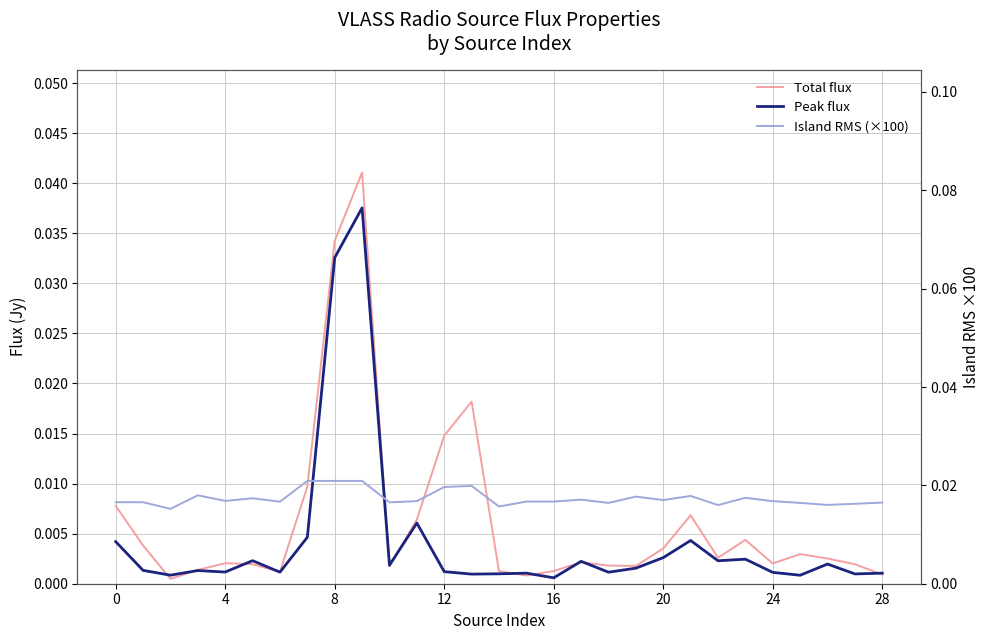

Is this an area chart (filled region under the line)?

No